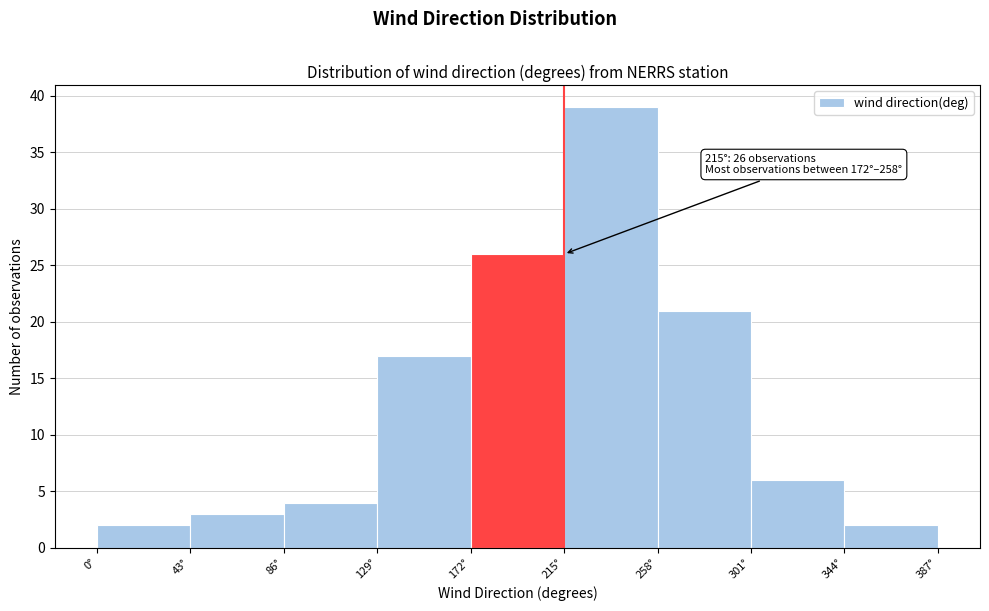

Over which range of the x-axis is the bar tallest?

215 to 258